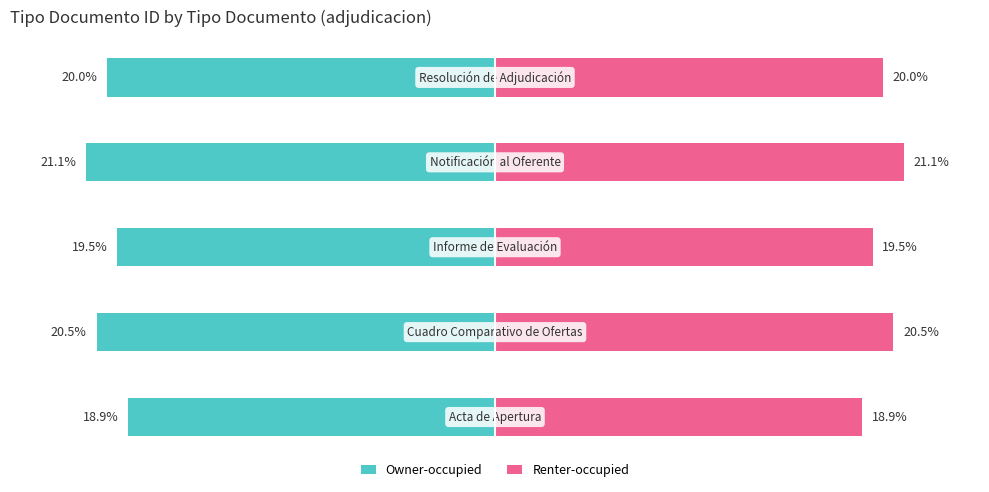

What is the average value of the Owner-occupied series?

-20.0